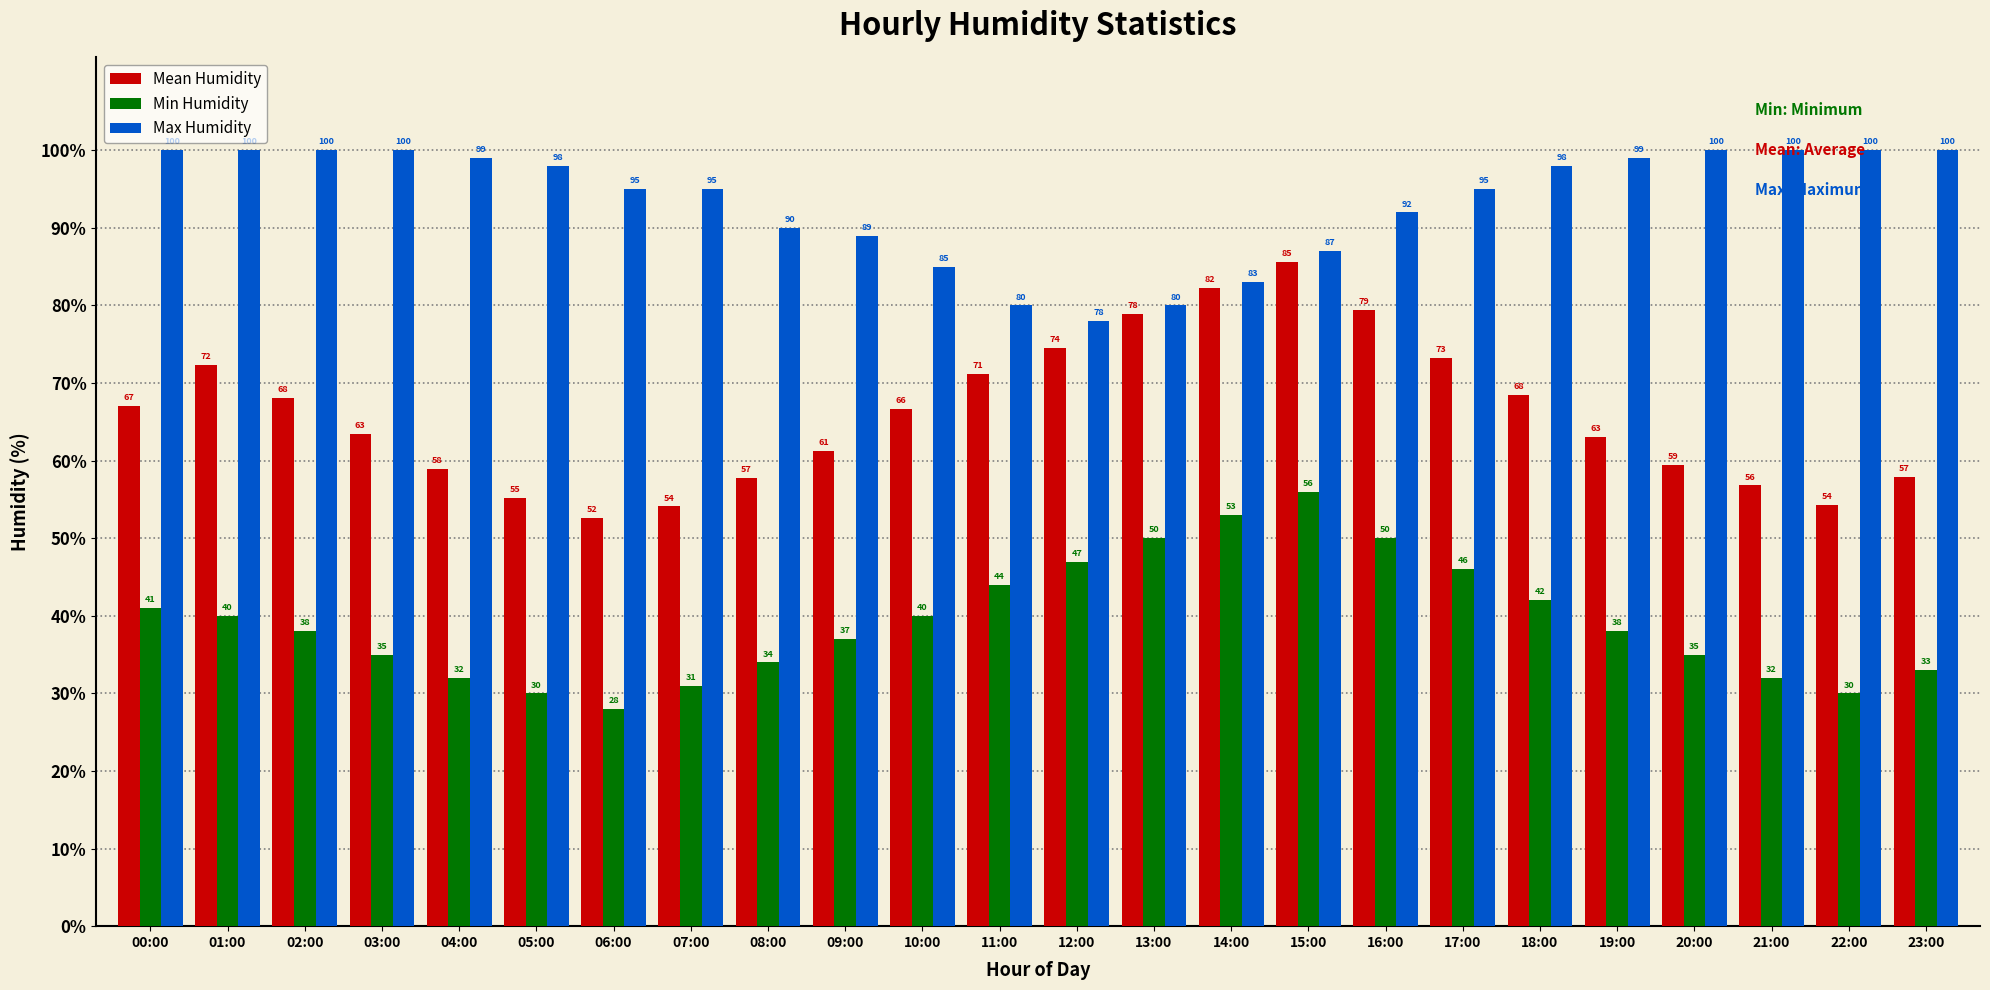

At which label does Min Humidity reach its minimum?

06:00